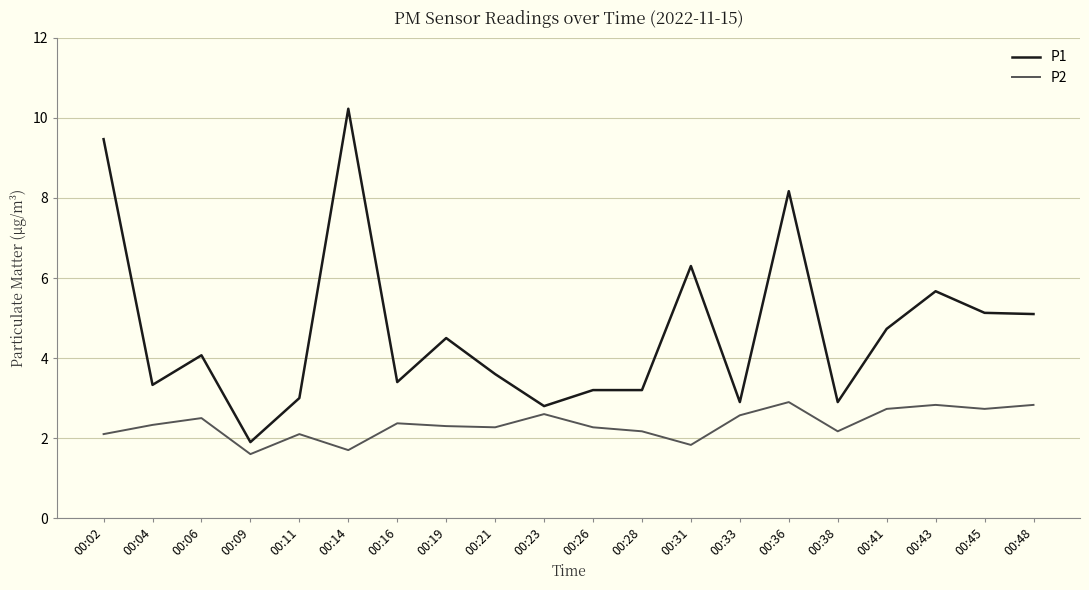

What is the total value across all series at 00:21?

5.9